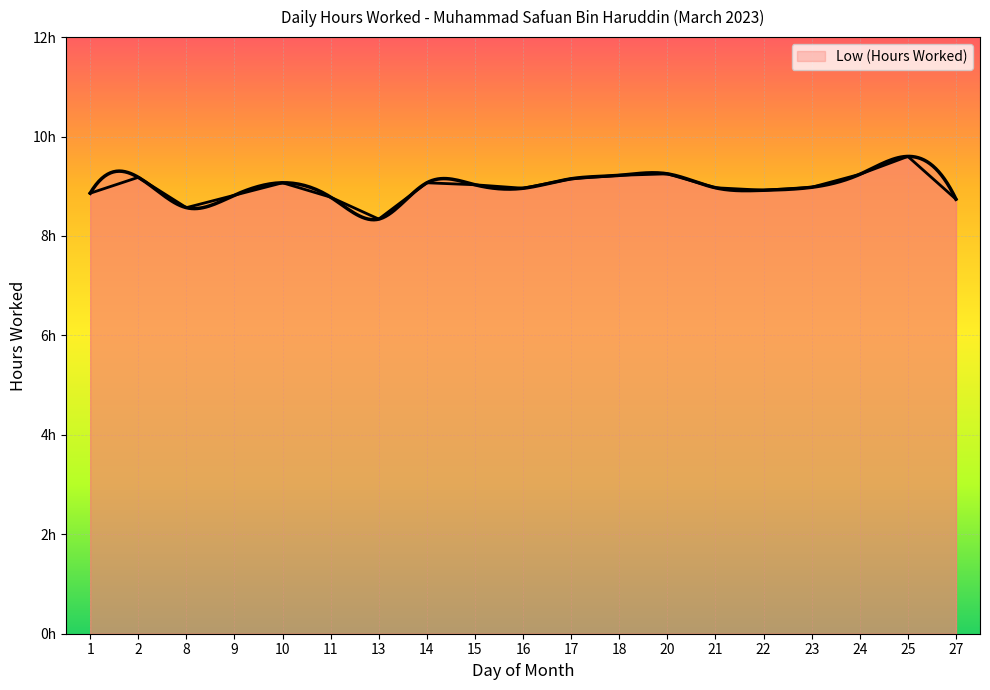

What is the average value?

9.0